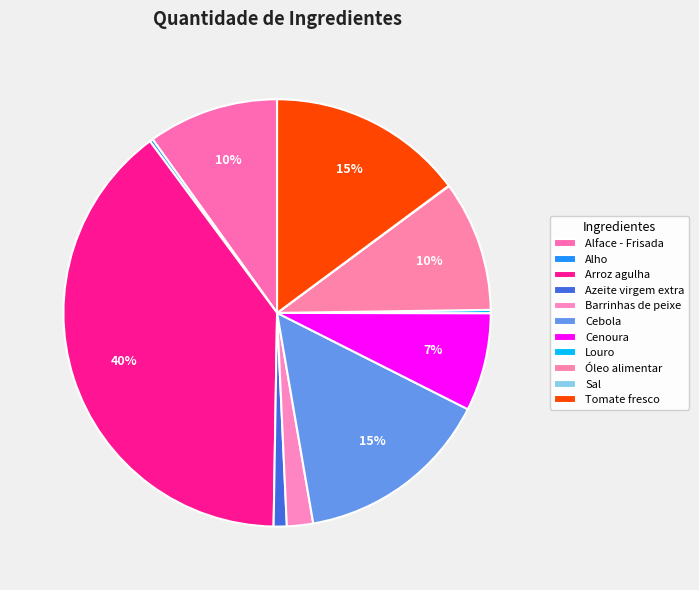

Is there a majority slice in this chart?

No